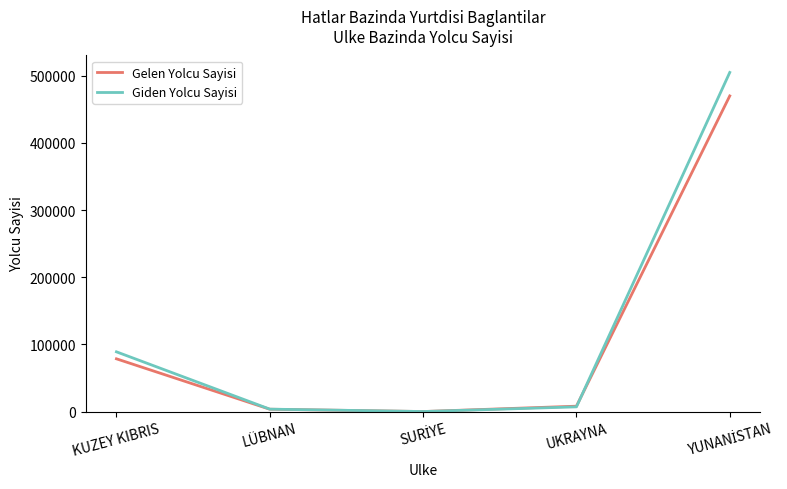

Which series has the largest range (max minus min)?

Giden Yolcu Sayisi